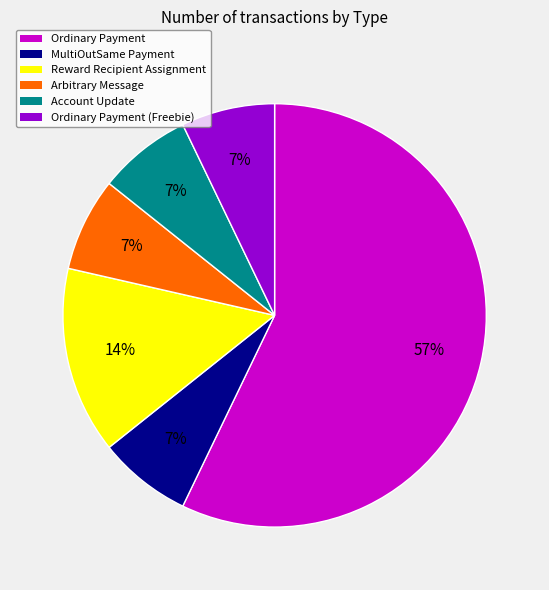

Count the number of slices in the pie.

6